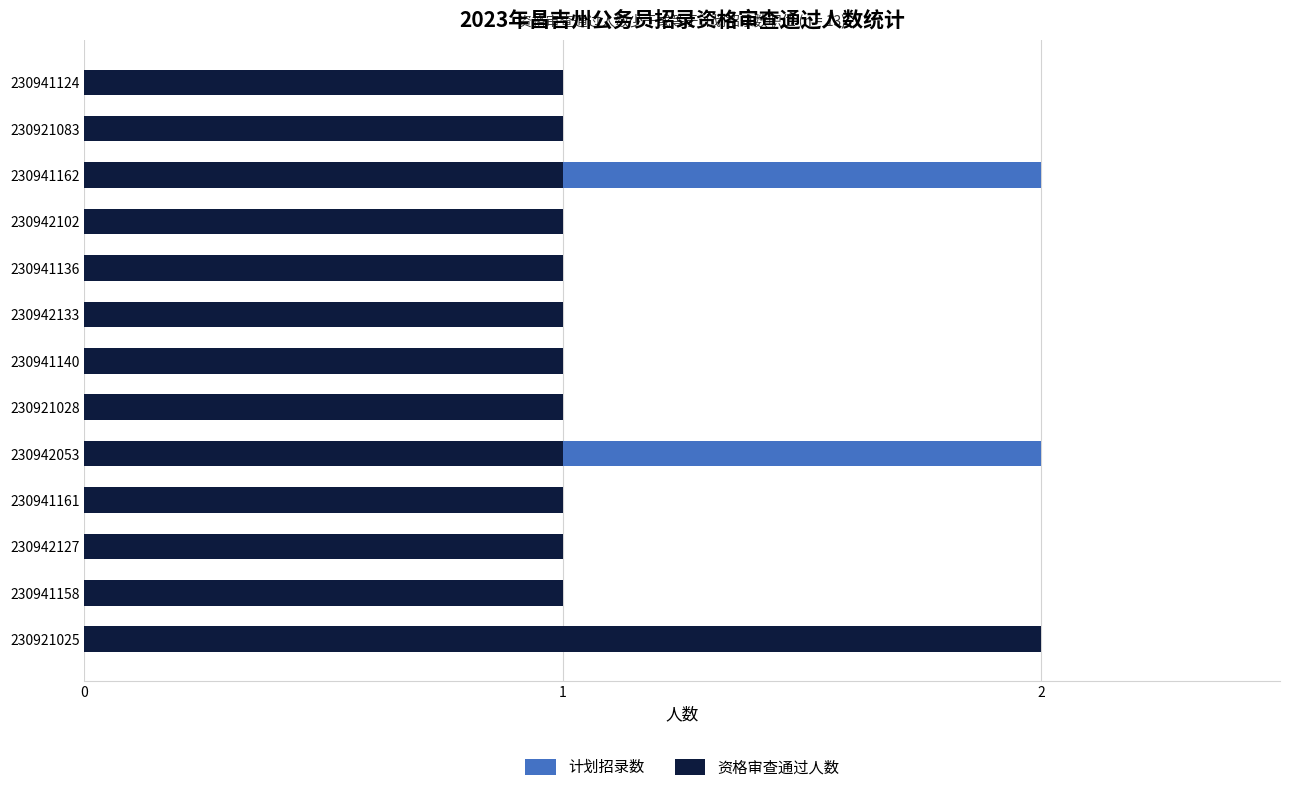

How many series are shown in this chart?

2